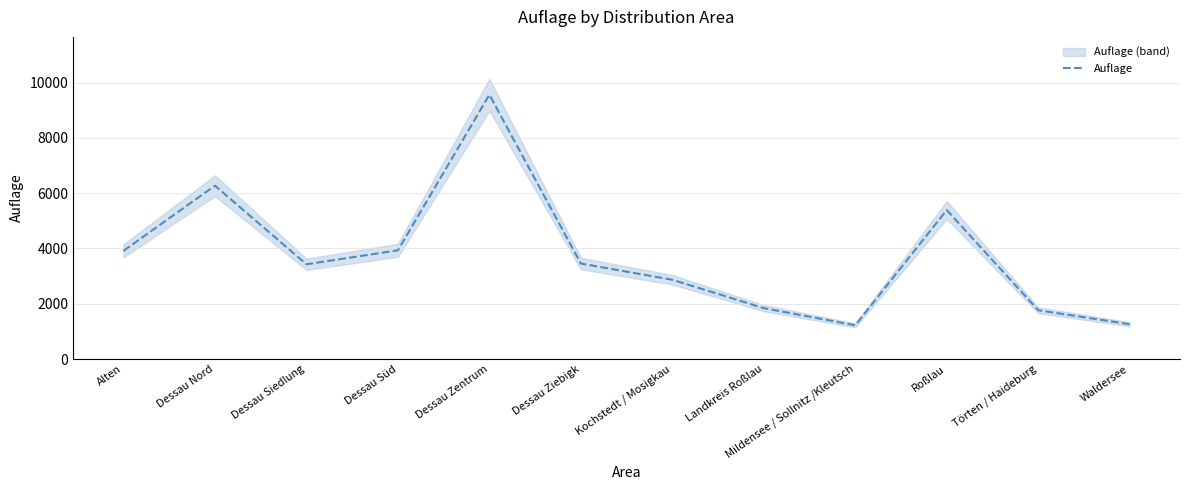

Reading right to left, transcribe all the data shown in this chart.

1258	1765	5389	1220	1840	2867	3454	9560	3932	3427	6271	3913